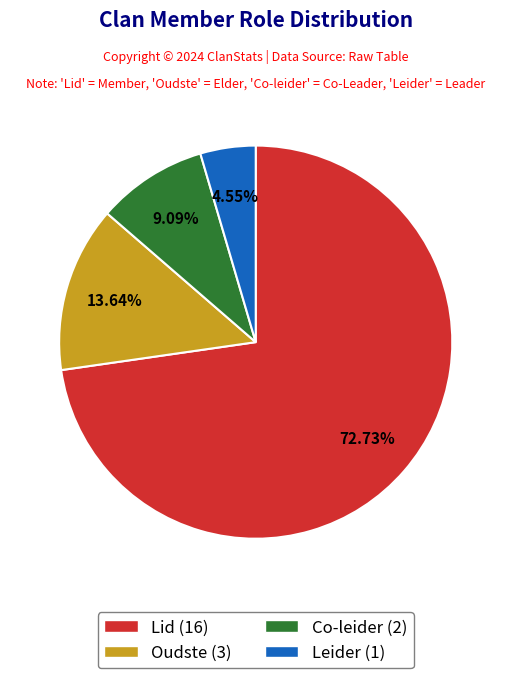

What is the ratio of the value at Co-leider to the value at Oudste?

0.7